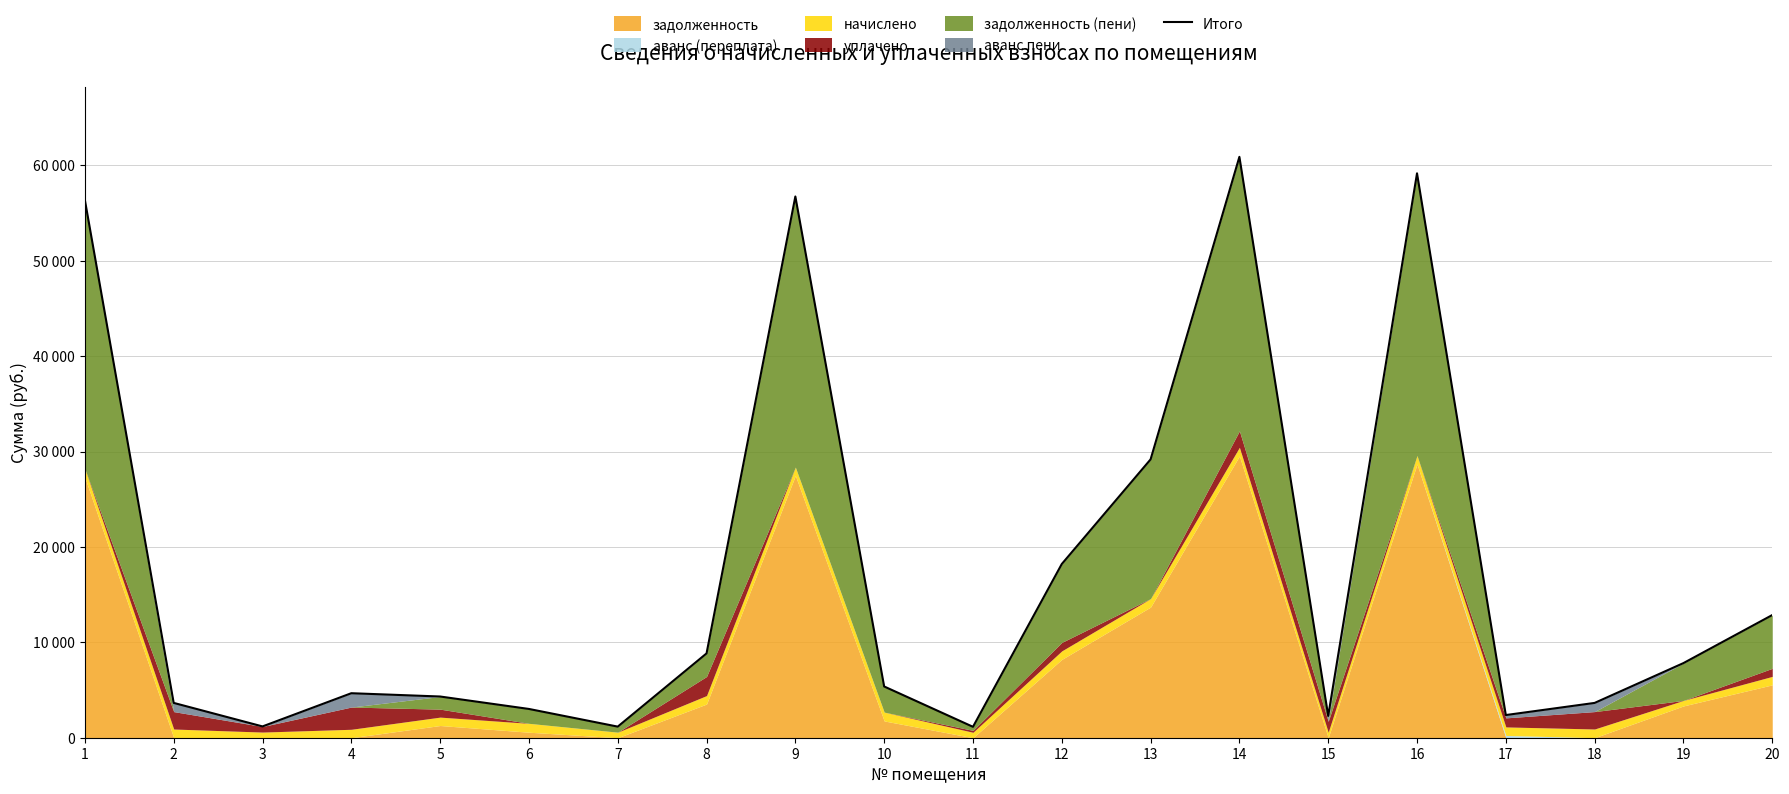

Does the chart display data point markers on the line(s)?

No